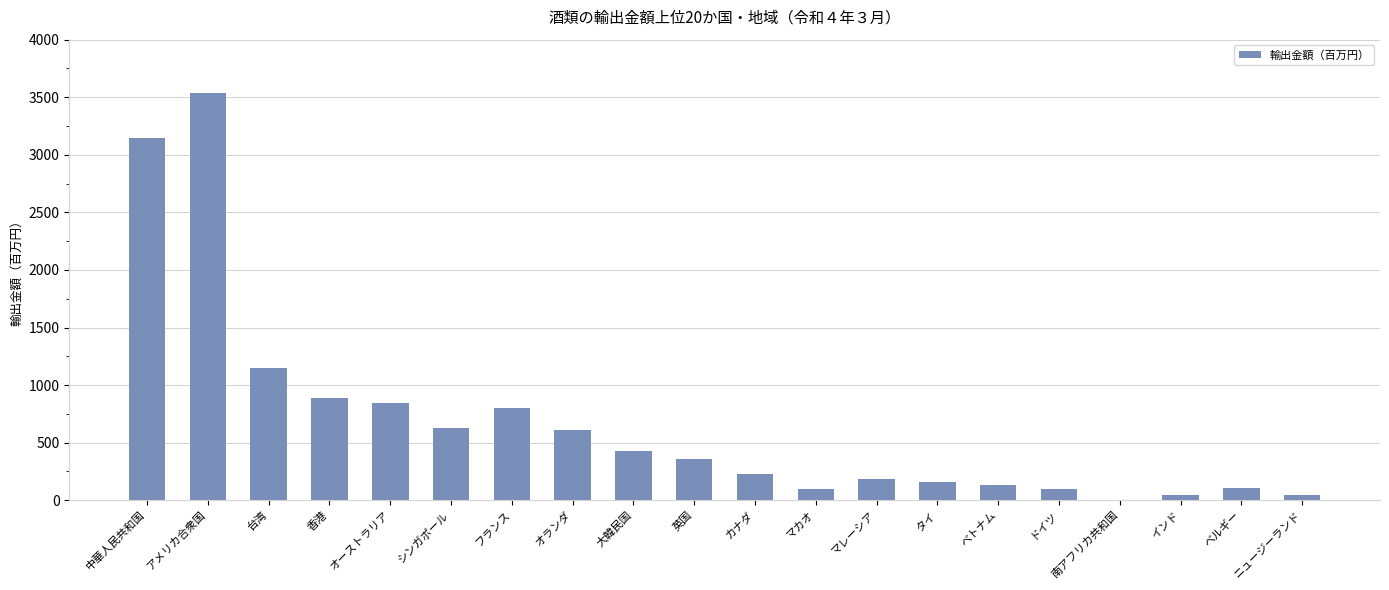

What is the greatest value displayed?

3536.1